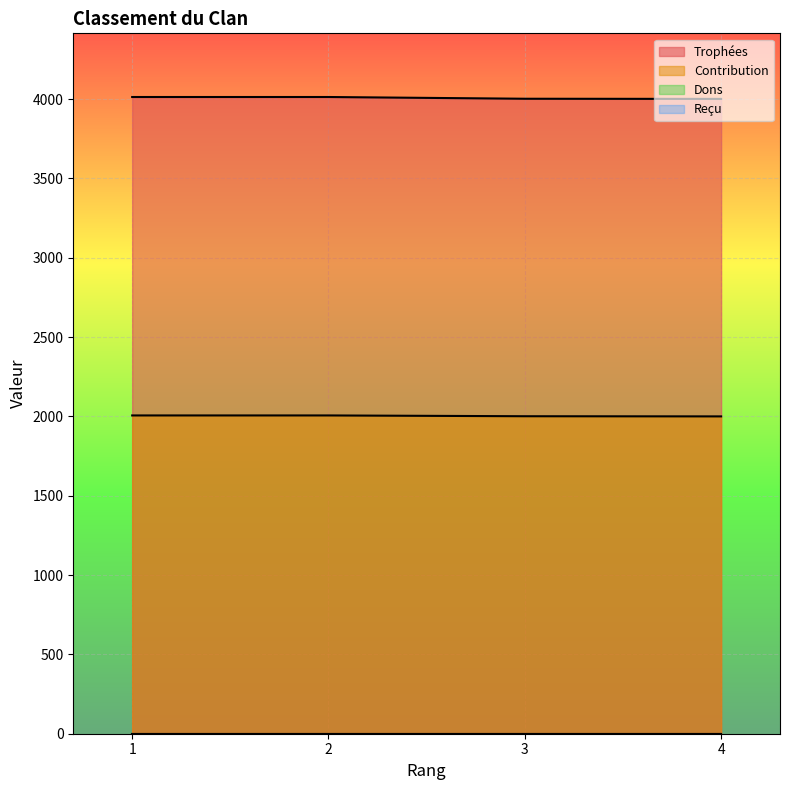

What is the sum of the Trophées values at 4 and 2?

8014